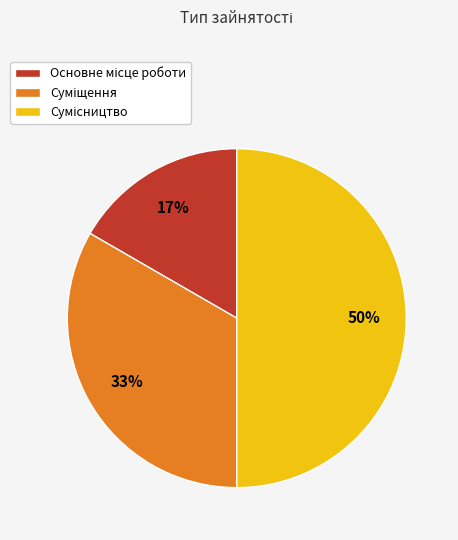

To the nearest percent, what is the difference between the largest and smallest slice percentages?

33%